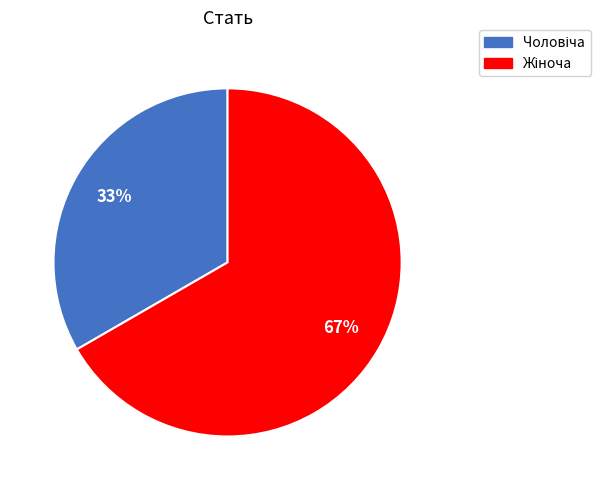

Does any single category account for the majority?

Yes